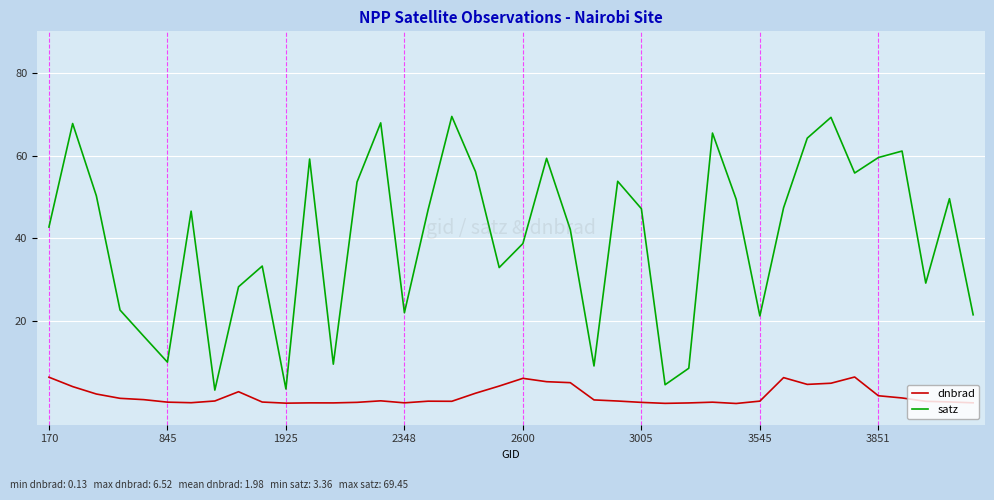

What is the difference between the maximum and minimum values in the dnbrad series?

6.4